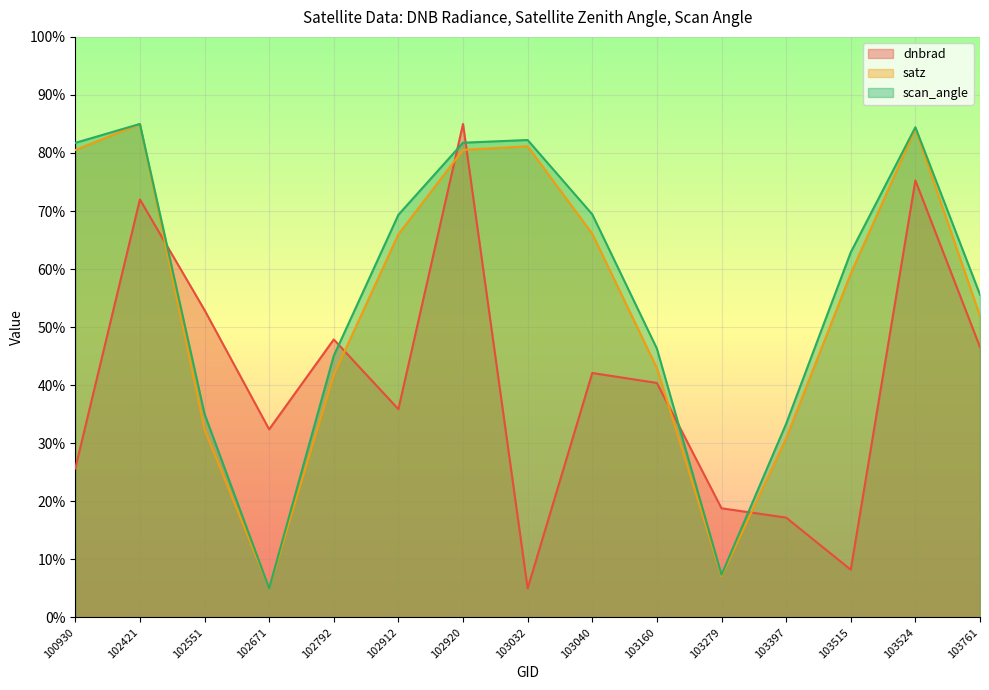

How many lines are shown in the chart?

3